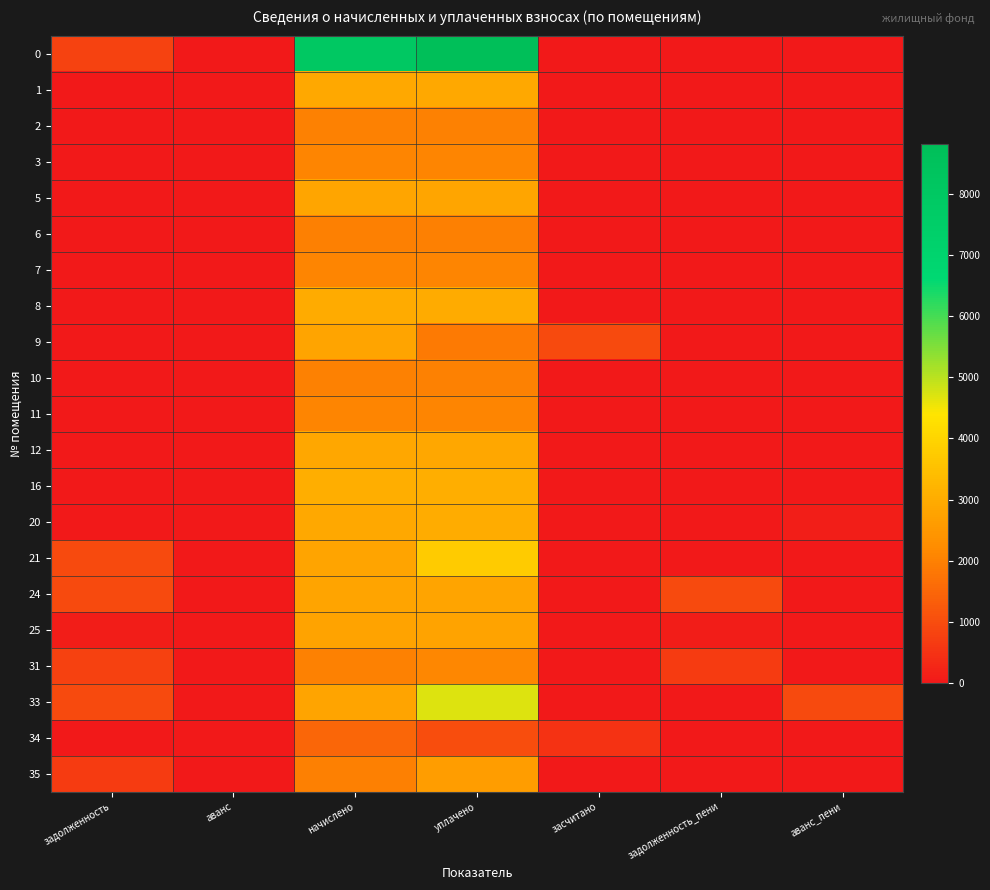

What is the total value across all series at начислено?

57318.1